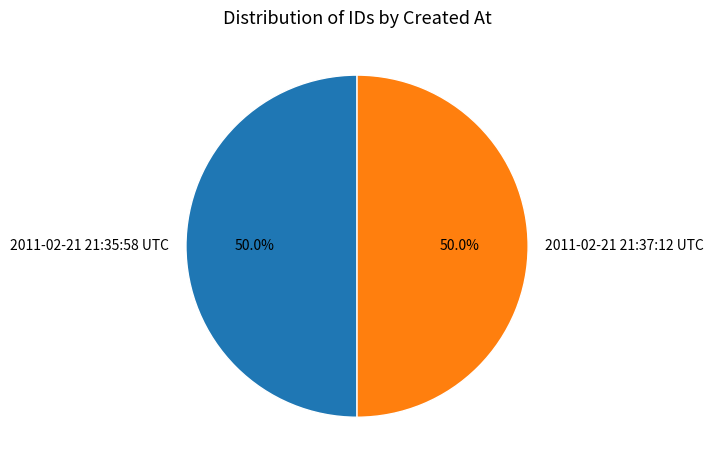

How many slices are in this pie chart?

2